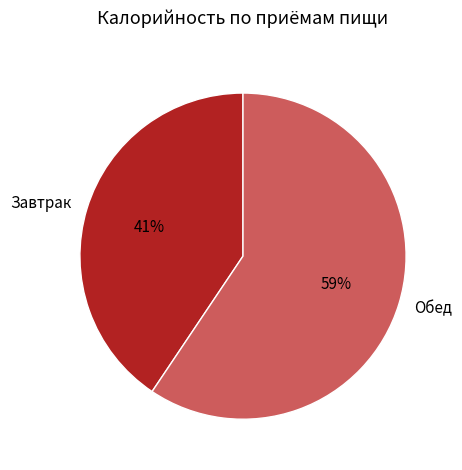

Does Завтрак account for over 50% of the chart?

No